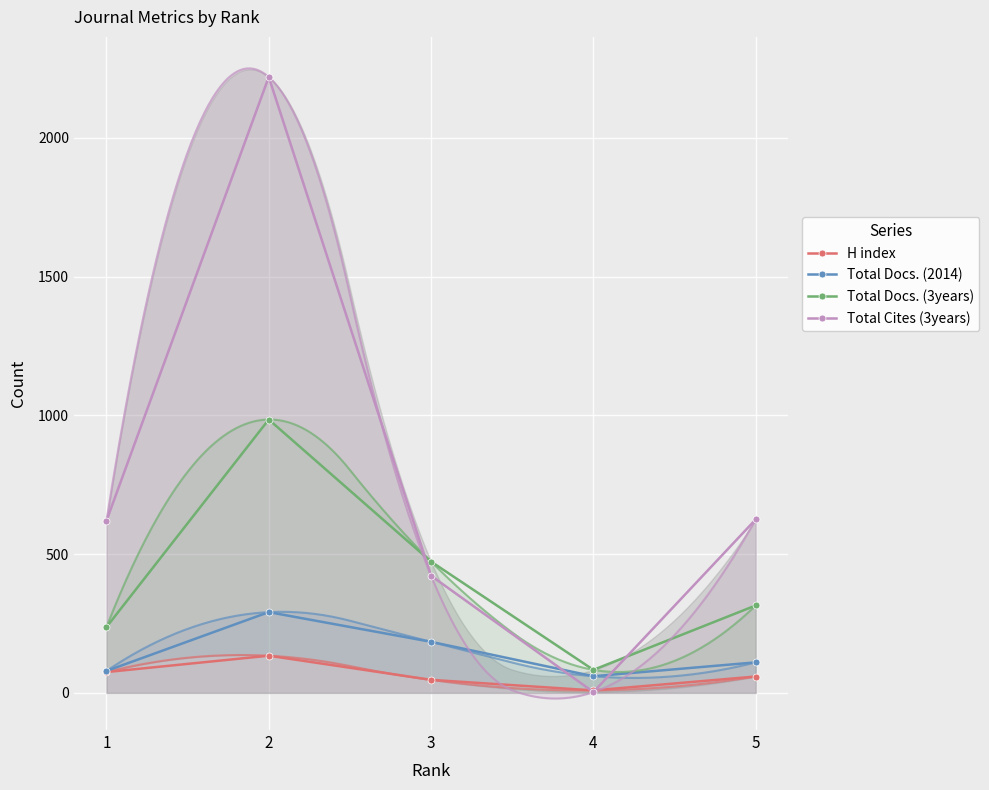

What is the difference between the second highest and second lowest values in the Total Docs. (3years) series?

236